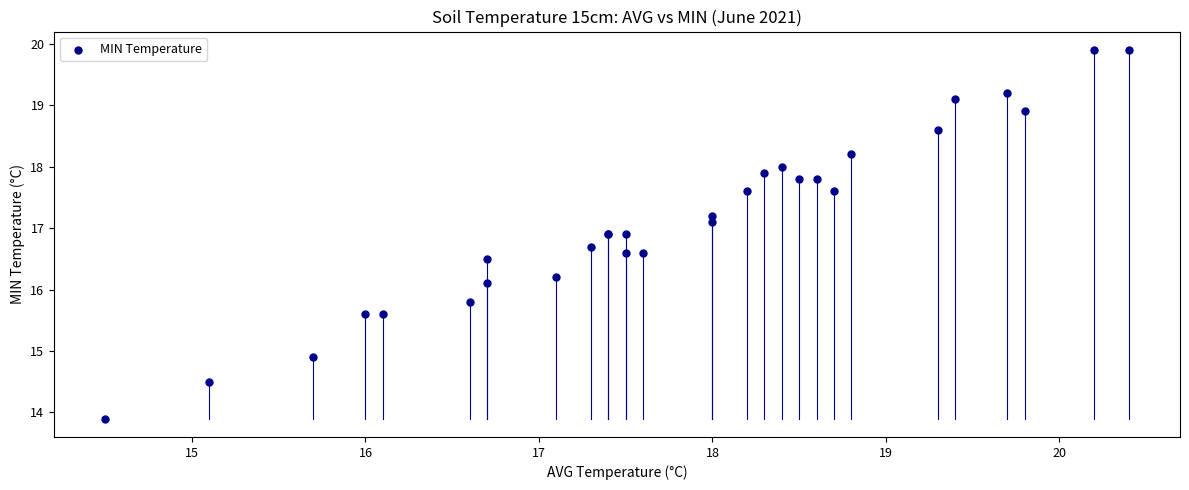

What Y value in the scatter plot is closest to 16?

16.1